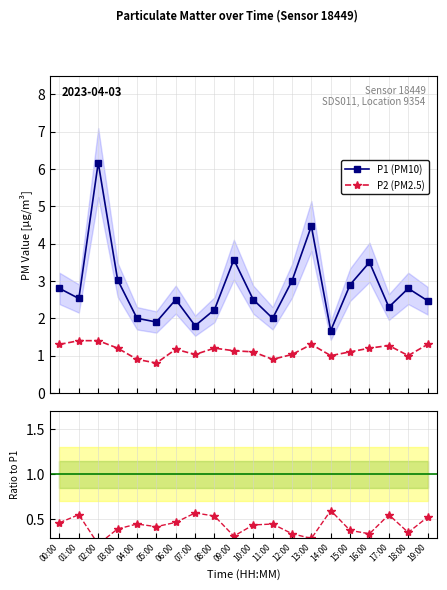

Rank the series by their average value, from highest to lowest.

P1 (PM10), P2 (PM2.5), P2/P1